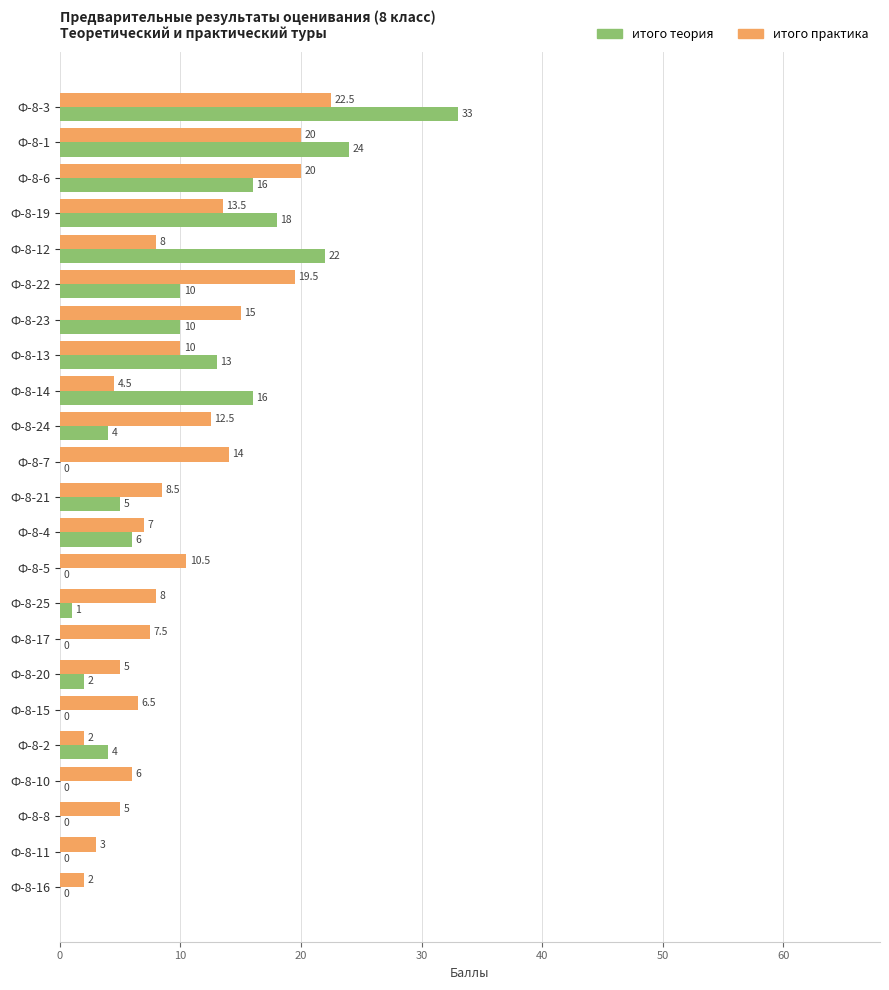

Which series has the largest total across all categories?

итого практика